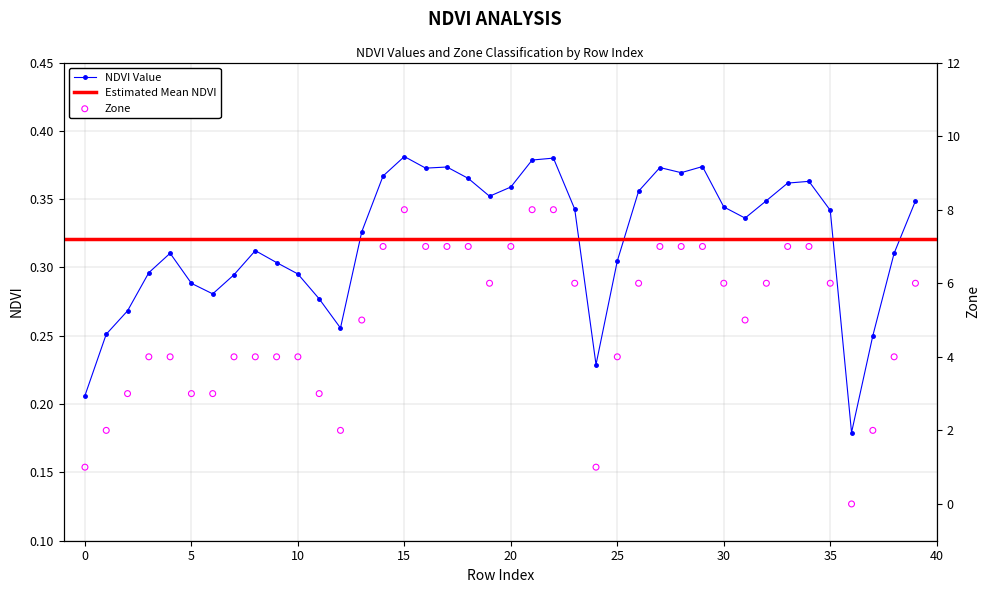

Which series reaches the maximum Y coordinate?

Zone